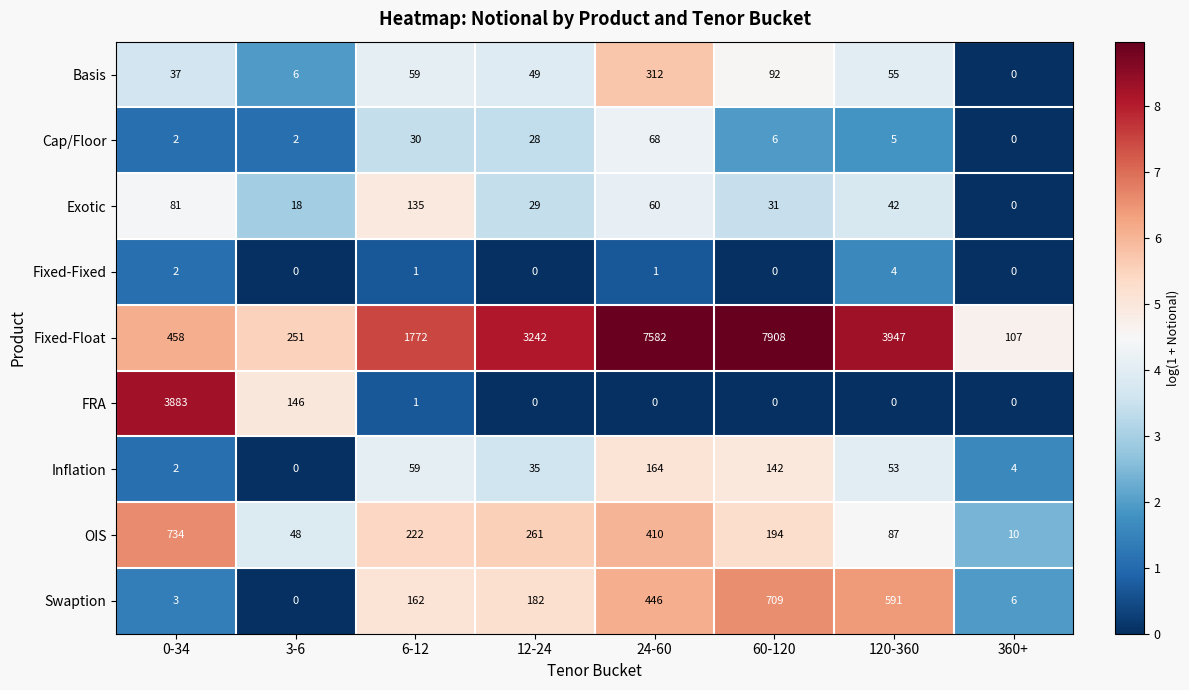

At how many categories does at least one series exceed 7?

8